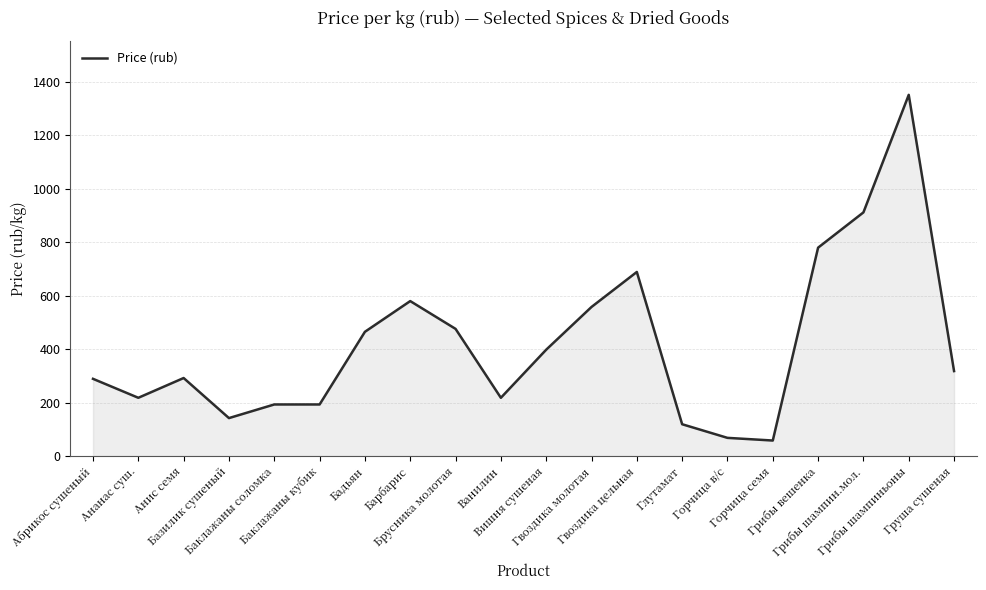

At which category does the data reach its first local peak?

Анис семя